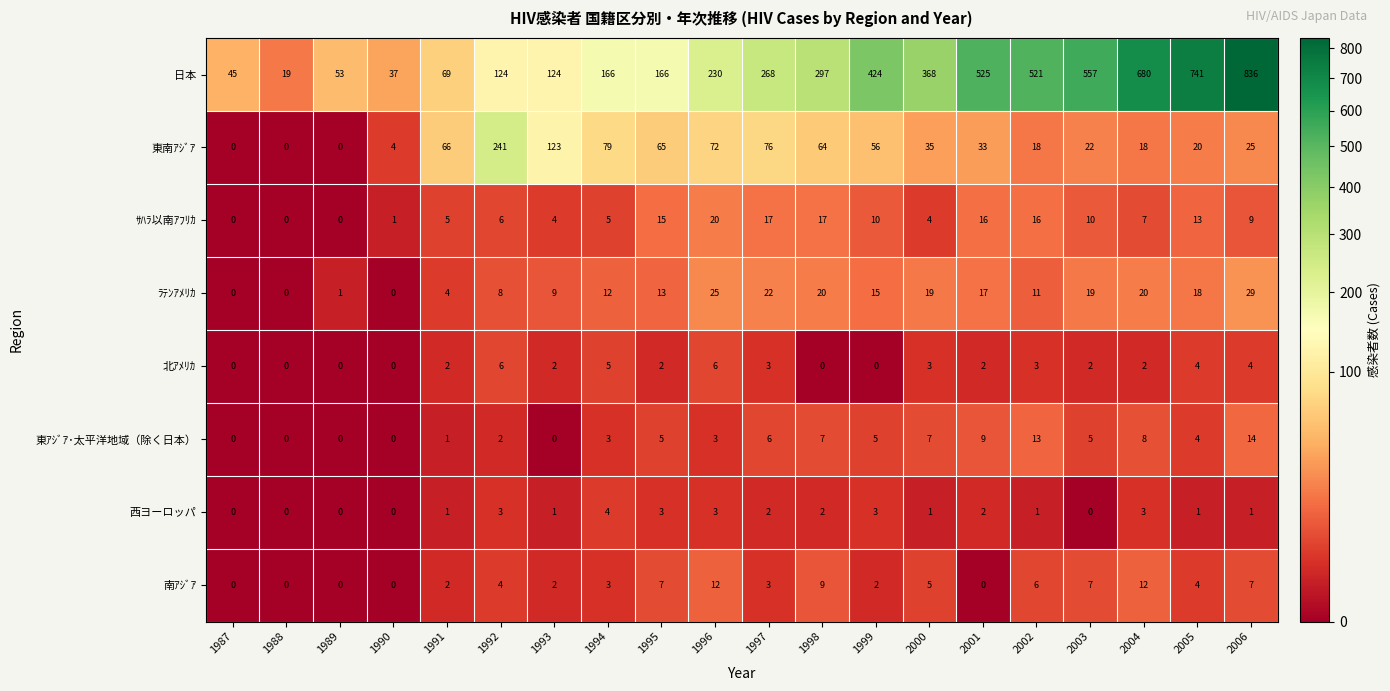

List the series in order of their peak value, highest first.

日本, 東南ｱｼﾞｱ, ﾗﾃﾝｱﾒﾘｶ, ｻﾊﾗ以南ｱﾌﾘｶ, 東ｱｼﾞｱ･太平洋地域（除く日本）, 南ｱｼﾞｱ, 北ｱﾒﾘｶ, 西ヨーロッパ